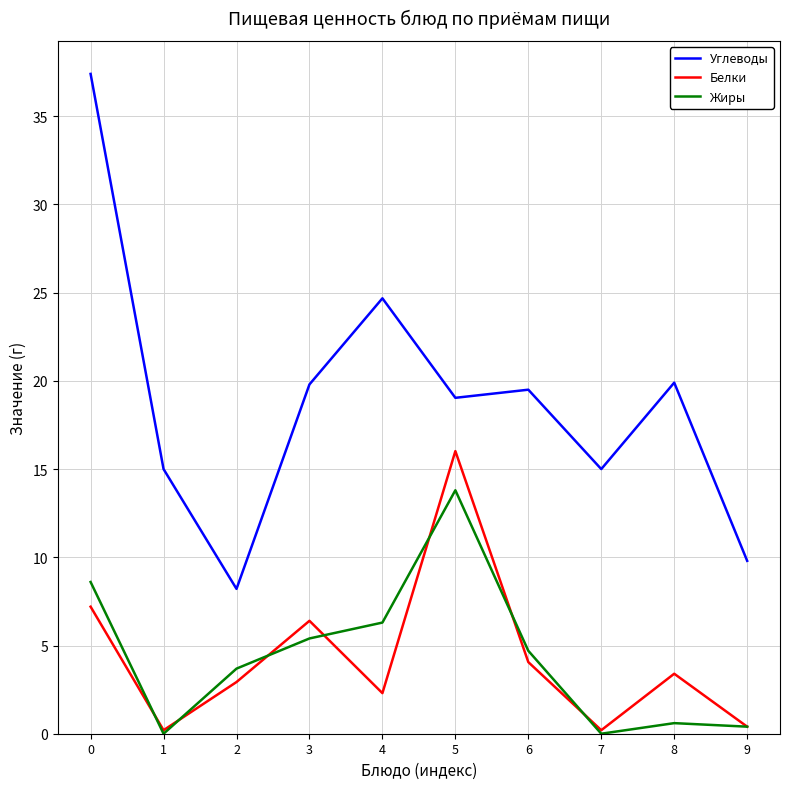

Rank the series by their maximum value, from highest to lowest.

Углеводы, Белки, Жиры